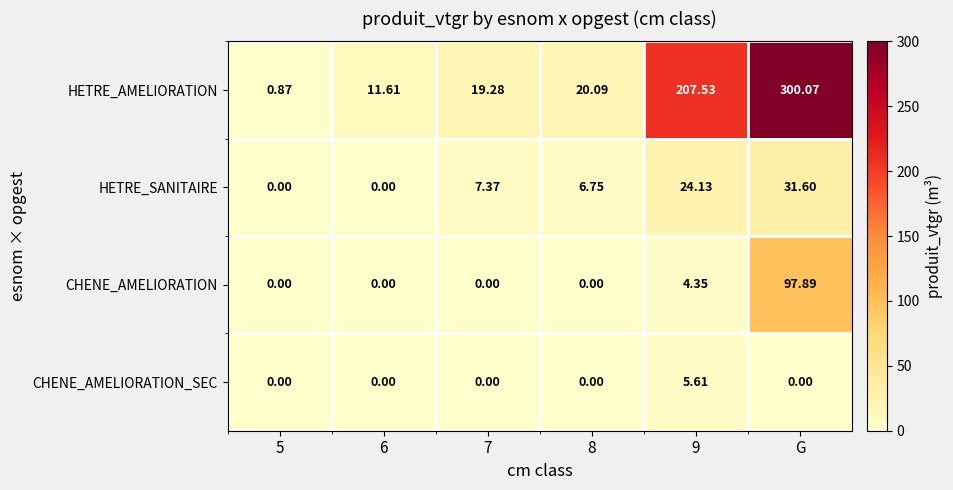

Count the number of data series in this chart.

4